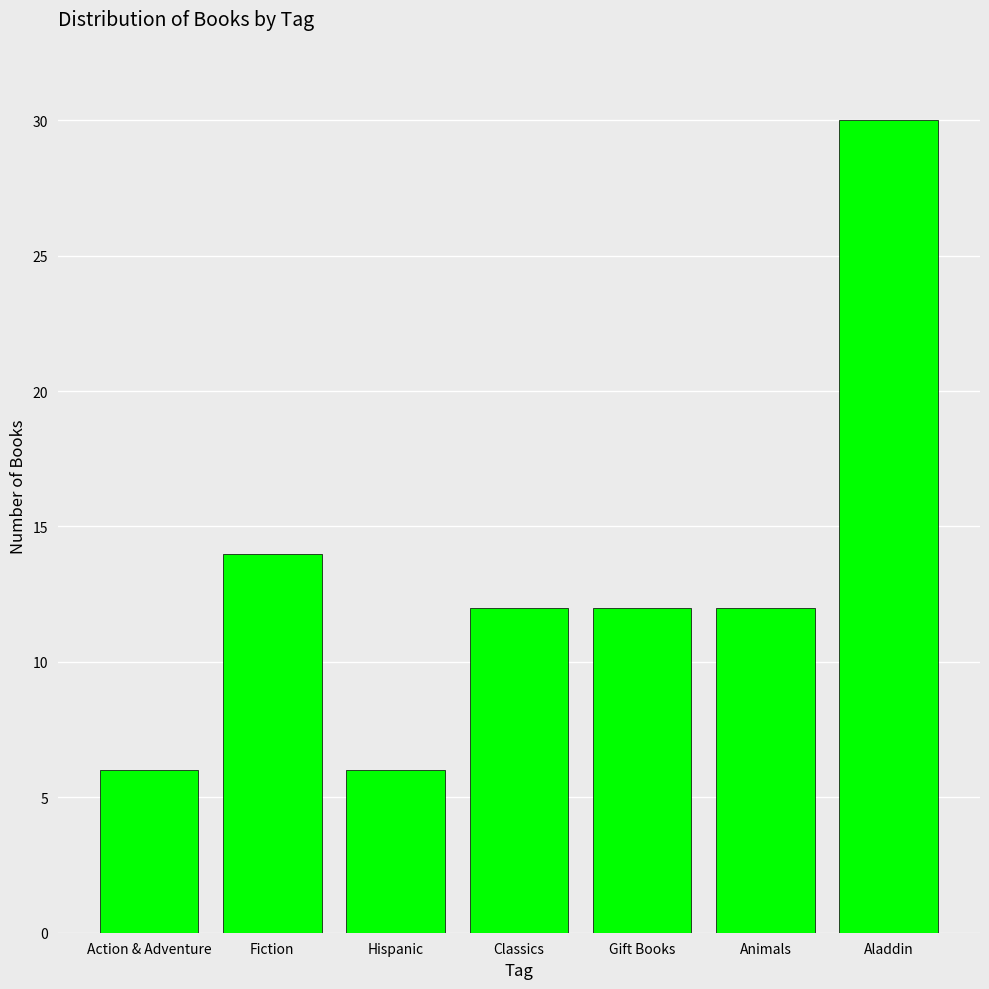

What position from the left is Gift Books?

5